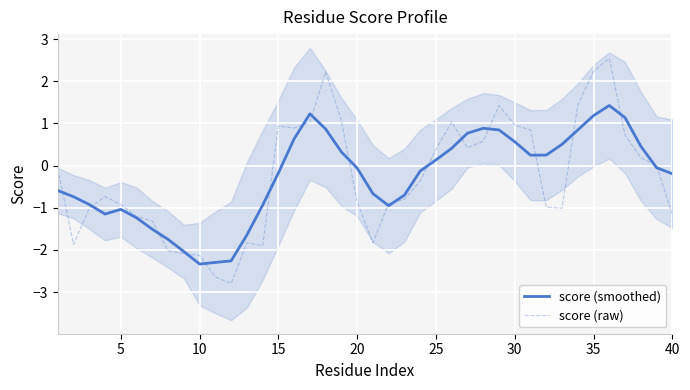

Reading left to right, transcribe all the data shown in this chart.

score (smoothed): -0.6	-0.7	-0.9	-1.2	-1.0	-1.2	-1.5	-1.8	-2.0	-2.3	-2.3	-2.3	-1.6	-0.9	-0.2	0.6	1.2	0.9	0.3	-0.1	-0.7	-1.0	-0.7	-0.1	0.1	0.4	0.8	0.9	0.8	0.6	0.2	0.2	0.5	0.8	1.2	1.4	1.1	0.5	-0.1	-0.2
score (raw): -0.1	-1.9	-1.0	-0.7	-0.9	-1.2	-1.3	-2.0	-2.1	-2.1	-2.6	-2.8	-1.8	-1.9	0.9	0.9	1.0	2.2	1.1	-0.9	-1.8	-0.9	-0.8	-0.4	0.4	1.0	0.4	0.6	1.4	1.0	0.8	-1.0	-1.0	1.4	2.2	2.5	0.7	0.2	0.0	-1.2